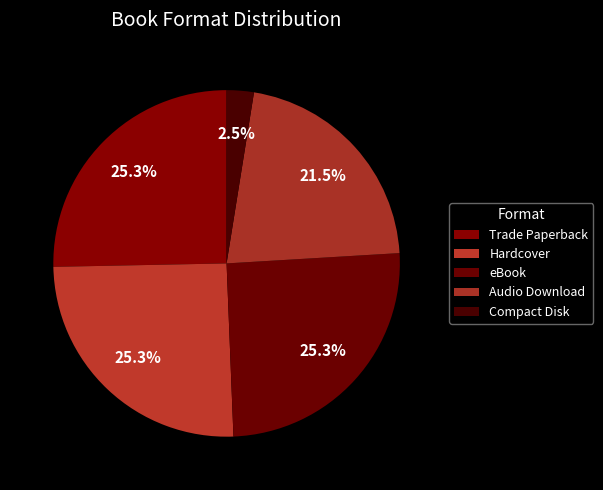

To the nearest percent, what percentage of the pie is Hardcover?

25%